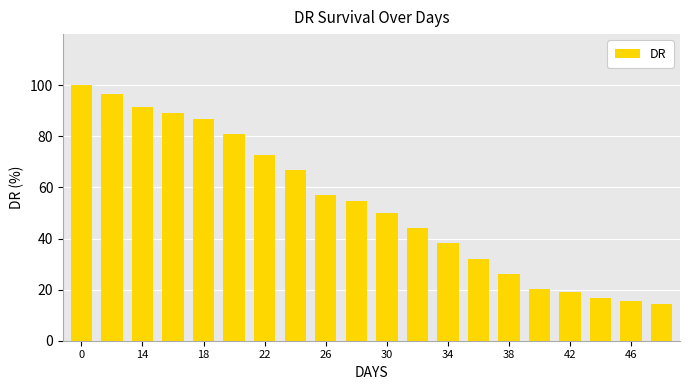

What is the value of the 19th bar from the left?

15.5